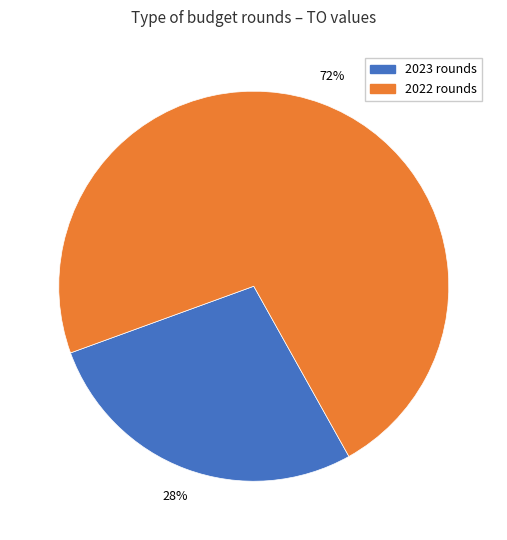

Does any single category account for the majority?

Yes